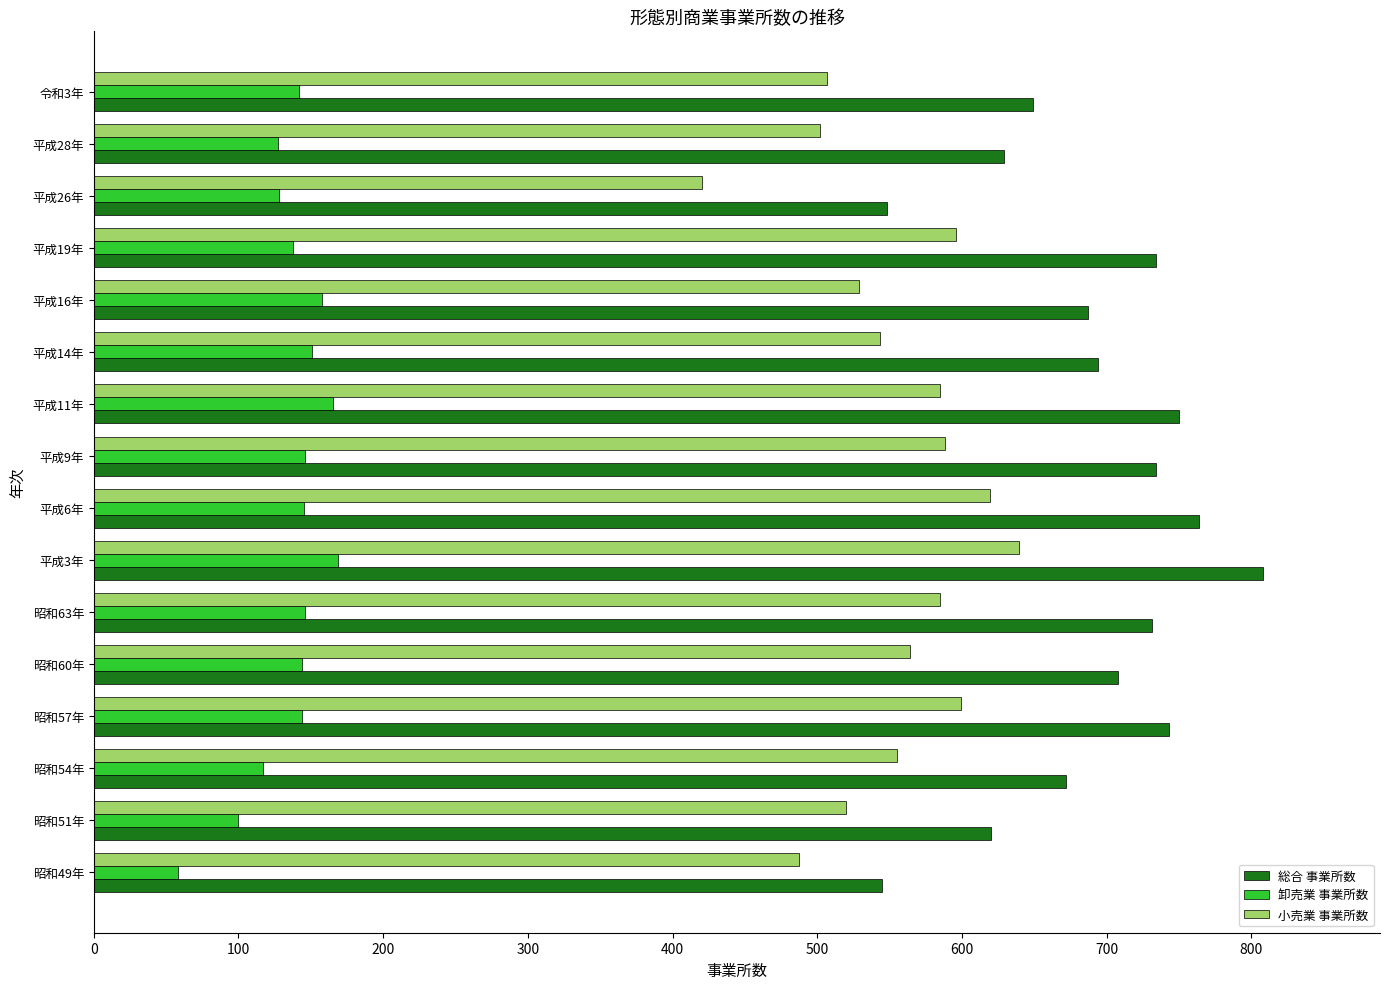

What is the highest value of the 総合 事業所数 series?

808